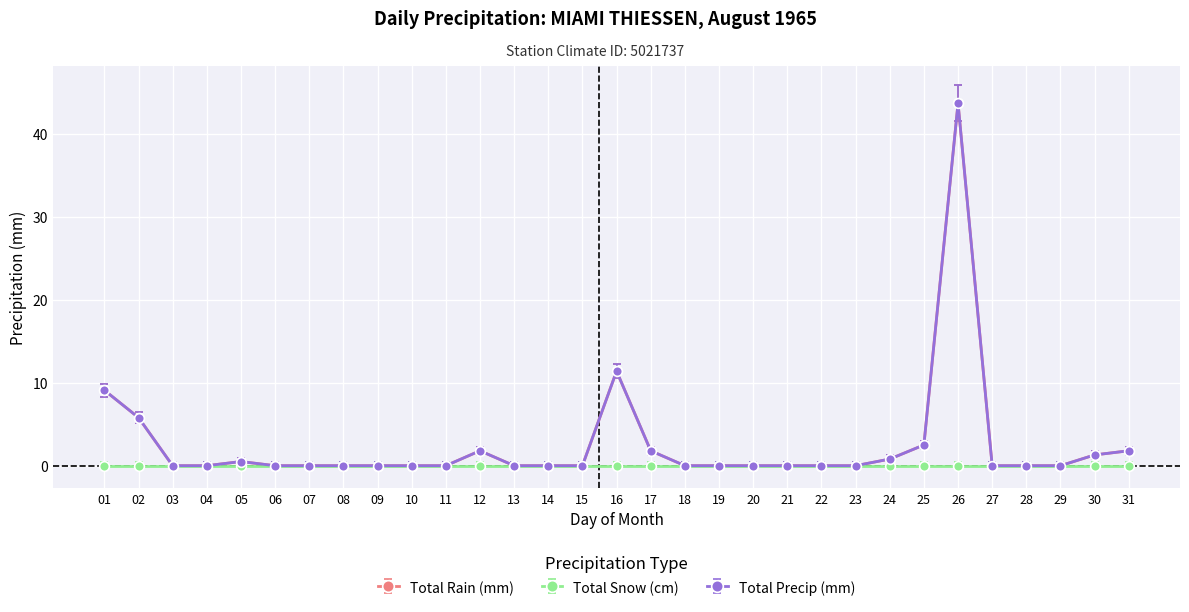

Does the chart have visible grid lines?

Yes